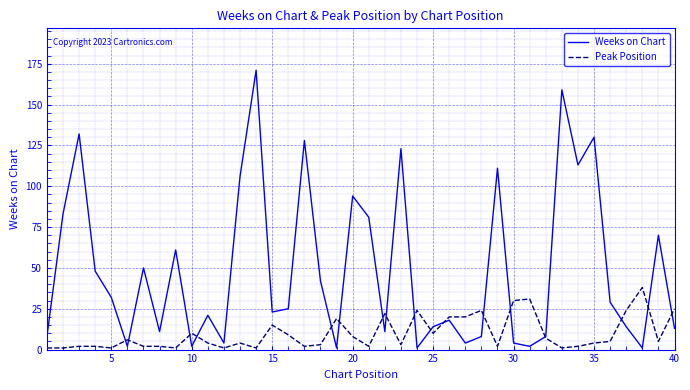

What is the maximum value for Peak Position?

38